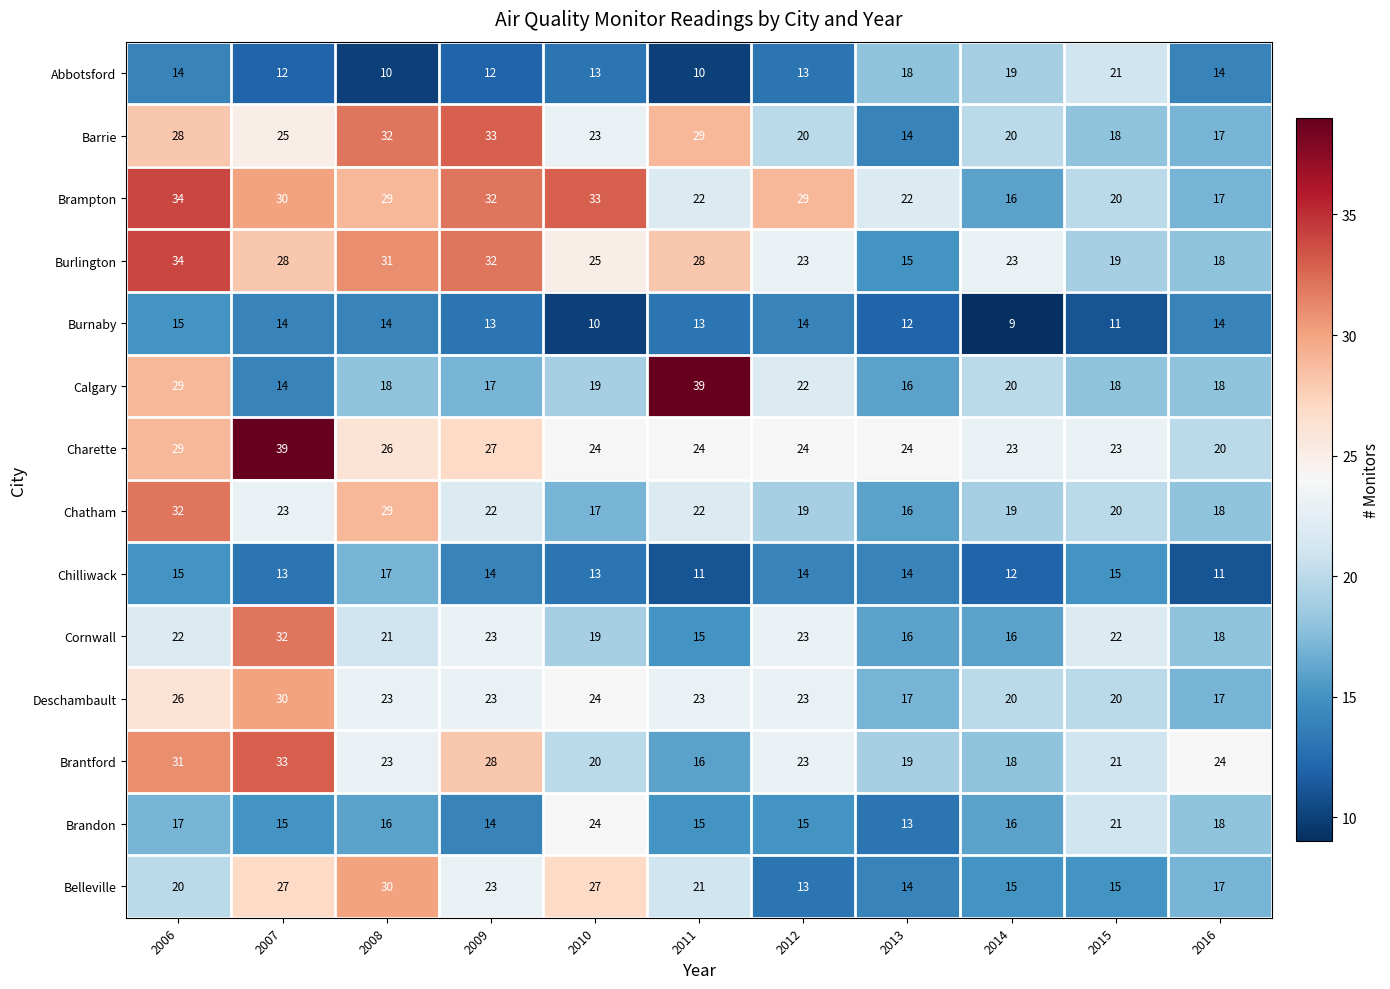

At which label is Brandon closest to 18?

2016